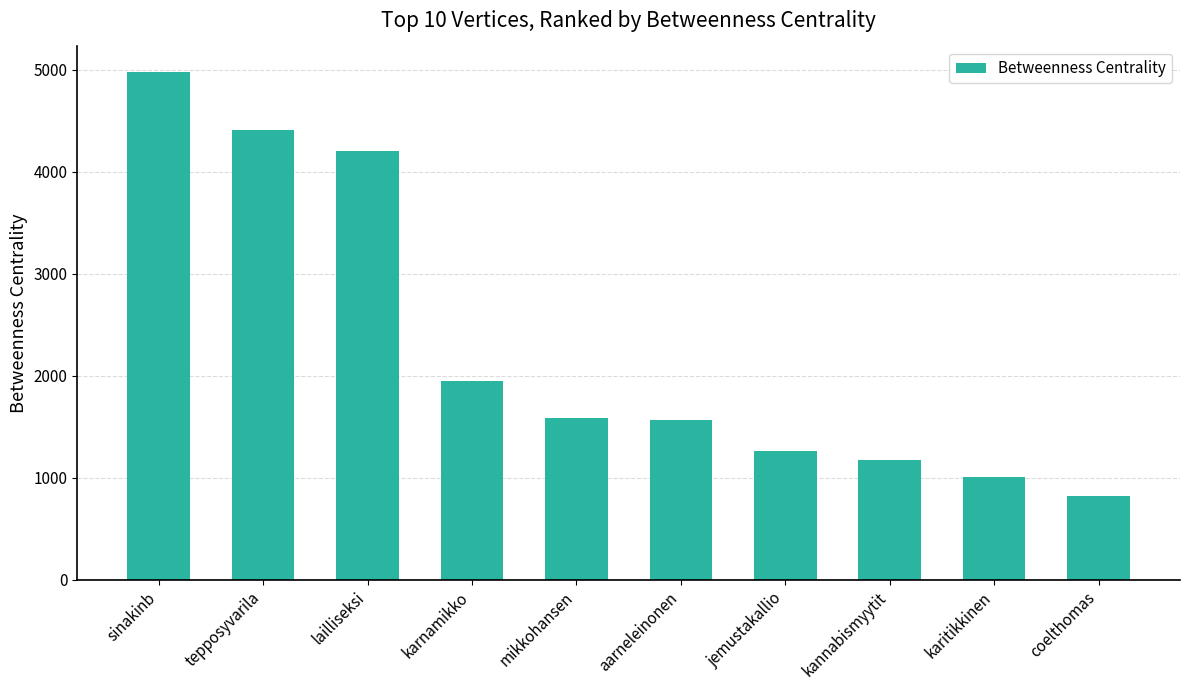

What is the label of the 6th bar from the right?

mikkohansen